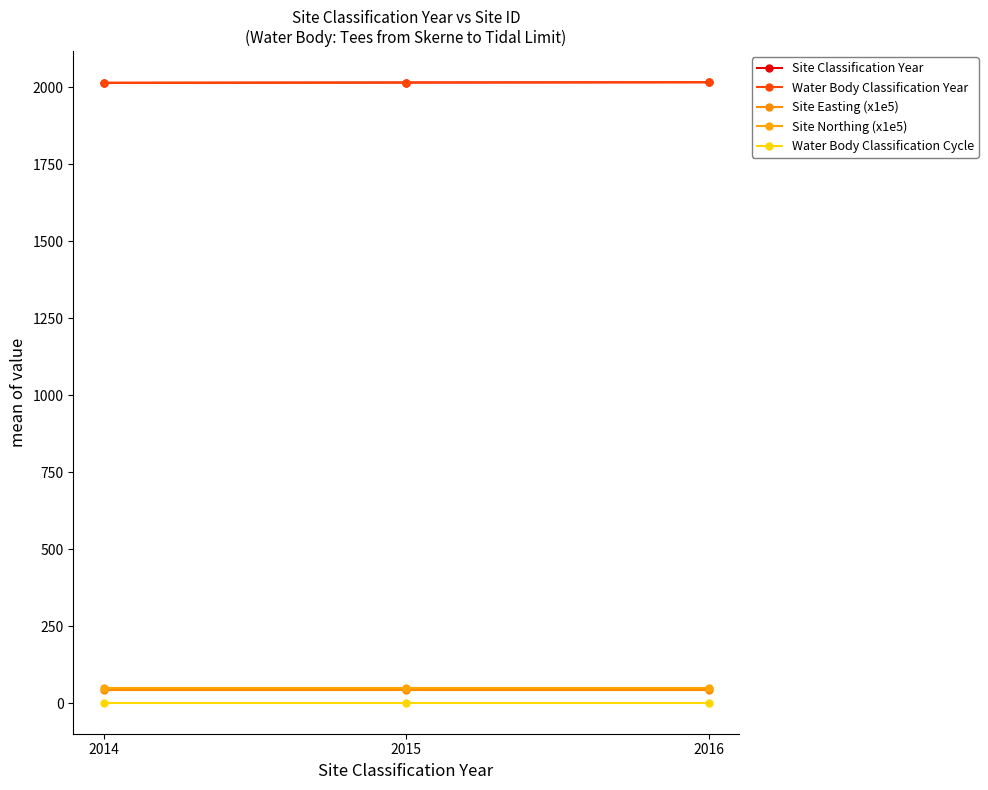

Which series changed the most between 2015 and 2016?

Site Classification Year